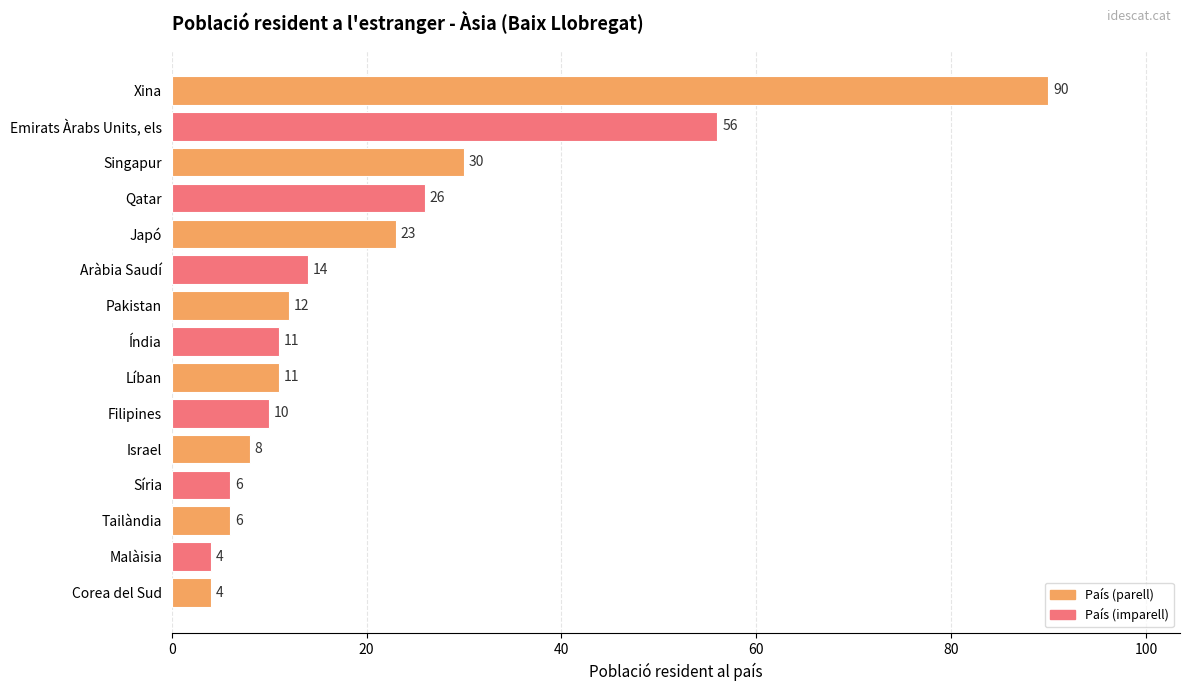

The chart shows a value of 56 at Emirats Àrabs Units, els. True or false?

True